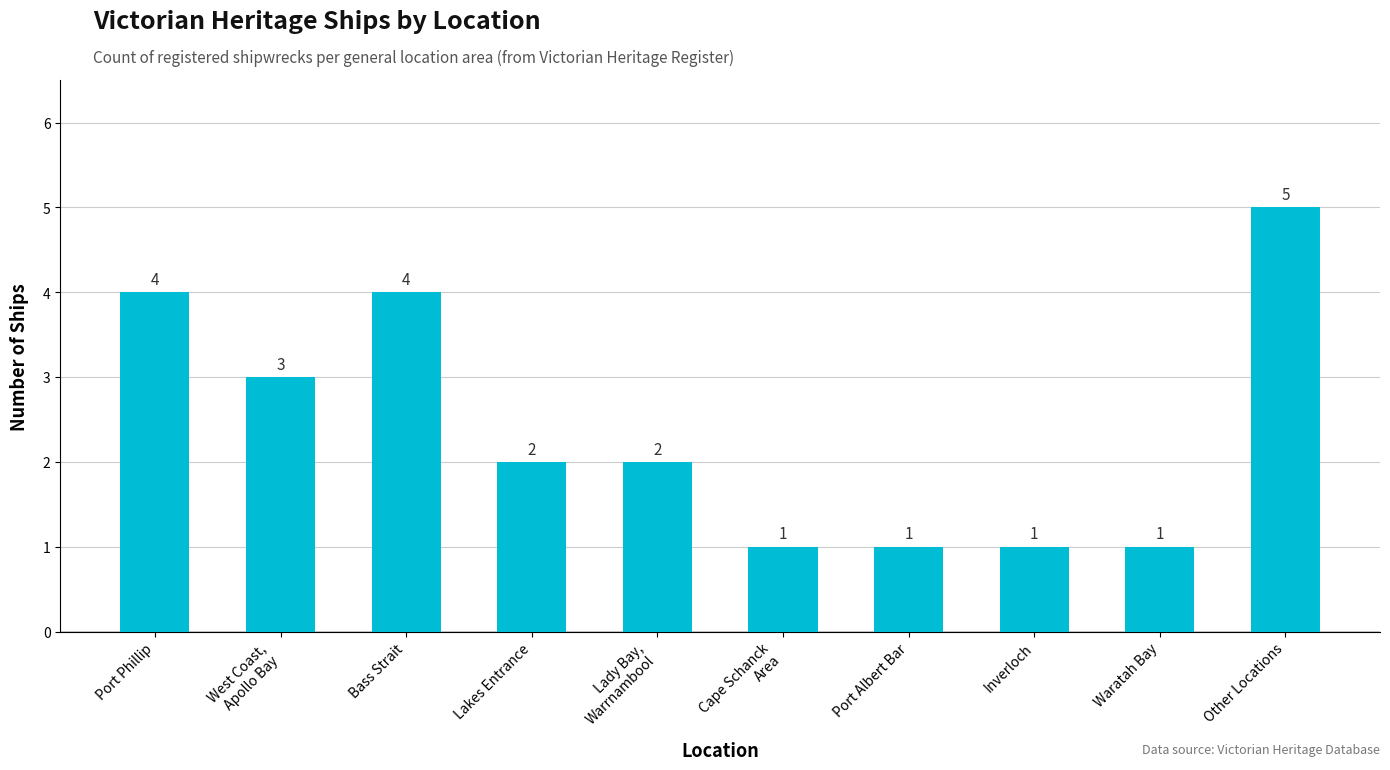

How many bars are there in total?

10